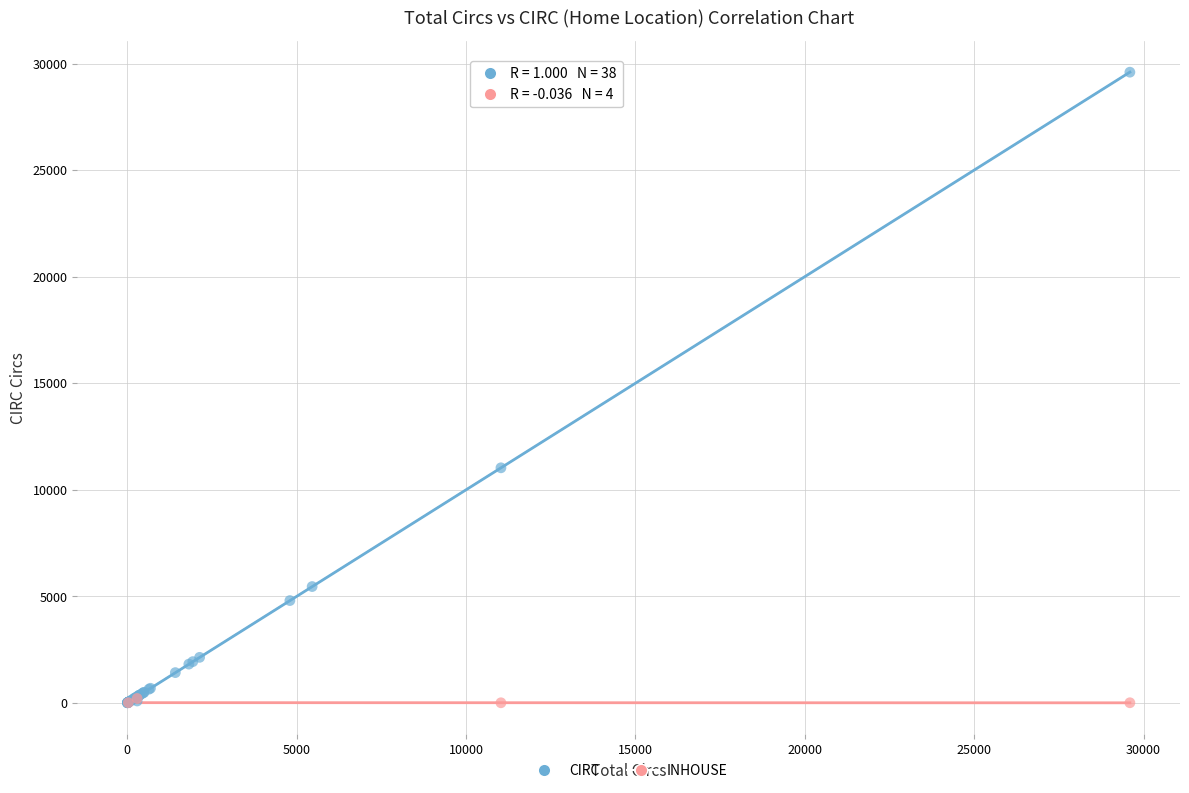

Which series reaches the maximum Y coordinate?

CIRC